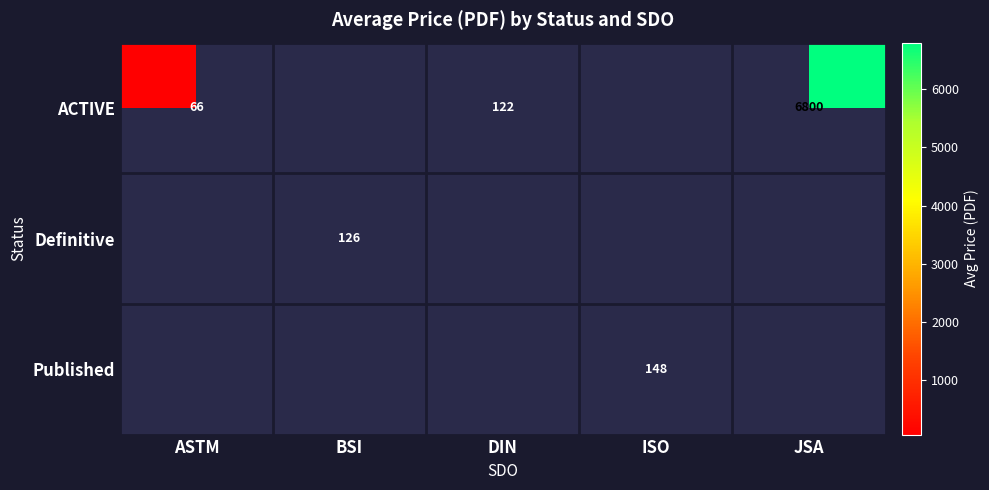

Is it true that ACTIVE equals 25.1 at ASTM?

False